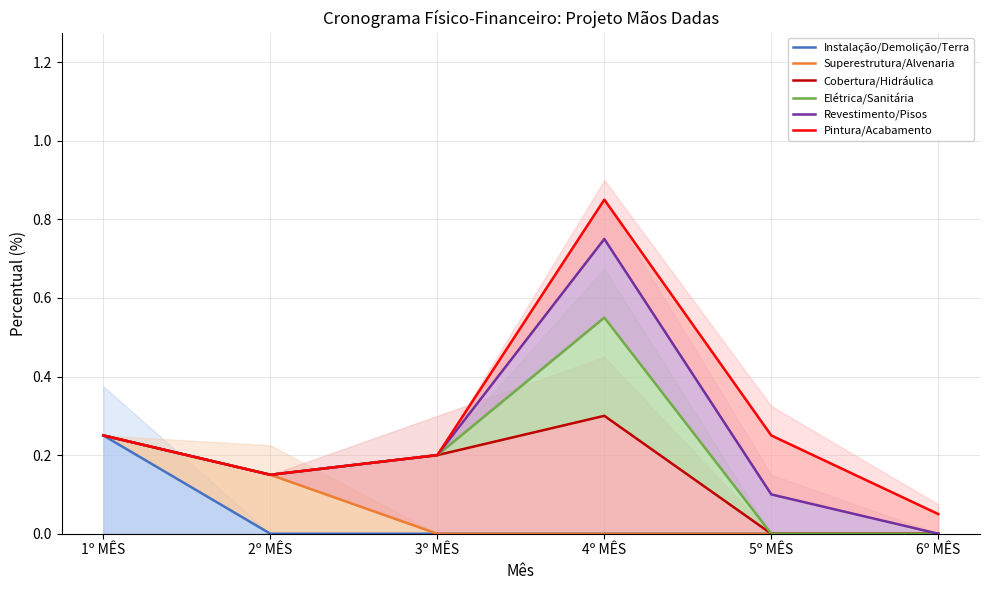

Reading left to right, transcribe all the data shown in this chart.

Instalação/Demolição/Terra: 0.2	0.0	0.0	0.0	0.0	0.0
Superestrutura/Alvenaria: 0.2	0.1	0.0	0.0	0.0	0.0
Cobertura/Hidráulica: 0.2	0.1	0.2	0.3	0.0	0.0
Elétrica/Sanitária: 0.2	0.1	0.2	0.6	0.0	0.0
Revestimento/Pisos: 0.2	0.1	0.2	0.8	0.1	0.0
Pintura/Acabamento: 0.2	0.1	0.2	0.8	0.2	0.1